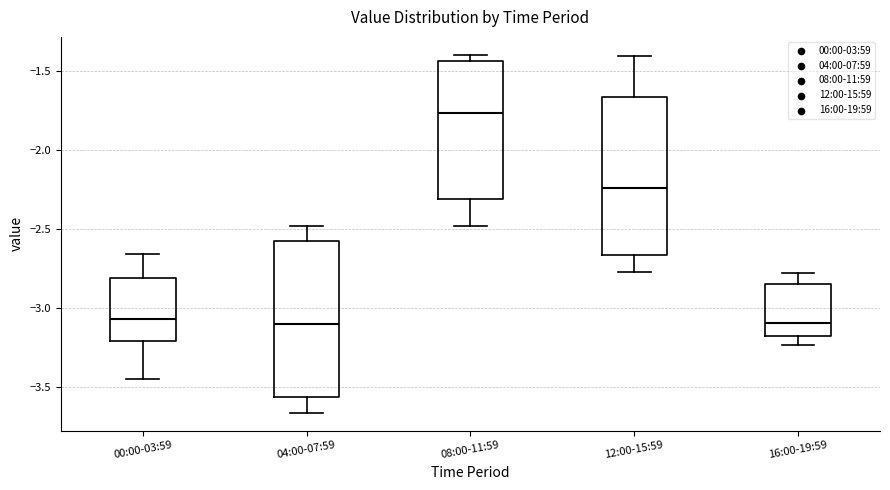

Reading left to right, read every box against the y-axis: the position of its median line, the range the box covers, and the ends of its whiskers. The values are not printed on the chart, so give them approximately, as read against the axis.

00:00-03:59: median -3.05, box -3.20 to -2.80, whiskers -3.45 to -2.65
04:00-07:59: median -3.10, box -3.55 to -2.55, whiskers -3.65 to -2.50
08:00-11:59: median -1.75, box -2.30 to -1.45, whiskers -2.50 to -1.40
12:00-15:59: median -2.25, box -2.65 to -1.65, whiskers -2.75 to -1.40
16:00-19:59: median -3.10, box -3.15 to -2.85, whiskers -3.25 to -2.80